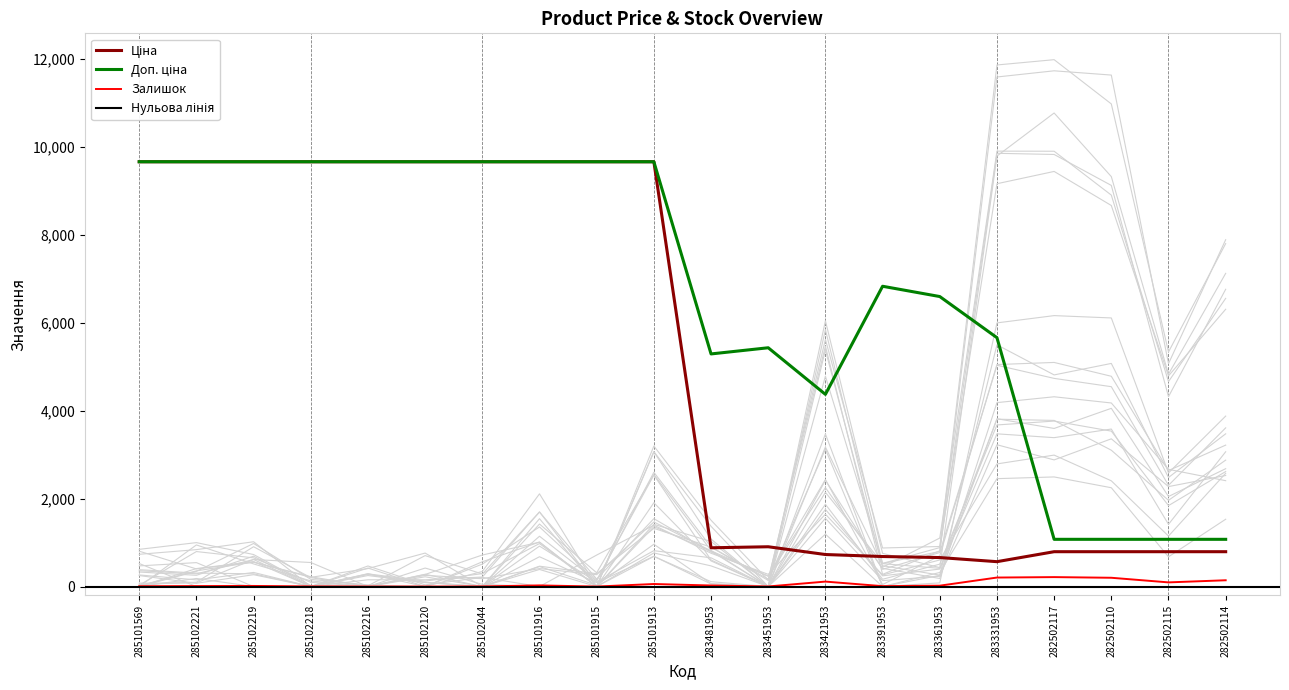

Reading right to left, transcribe all the data shown in this chart.

Ціна: 793.0	793.0	793.0	793.0	566.2	659.8	683.2	728.8	905.5	882.1	9664.7	9664.7	9664.7	9664.7	9664.7	9664.7	9664.7	9664.7	9664.7	9664.7
Доп. ціна: 1074.6	1074.6	1074.6	1074.6	5662.1	6597.9	6831.9	4372.9	5432.8	5292.4	9664.7	9664.7	9664.7	9664.7	9664.7	9664.7	9664.7	9664.7	9664.7	9664.7
Залишок: 143.0	95.0	200.0	215.0	205.0	20.0	9.0	113.0	2.0	24.0	58.0	0.0	26.0	3.0	0.0	0.0	3.0	14.0	11.0	7.0